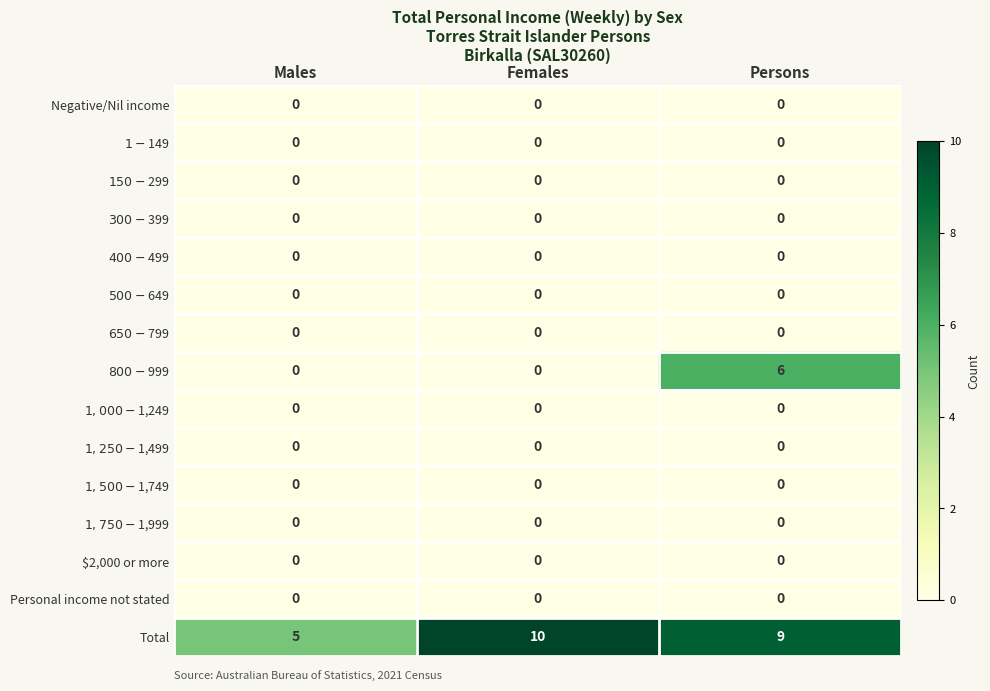

What is the difference between the highest and lowest values at Males?

5